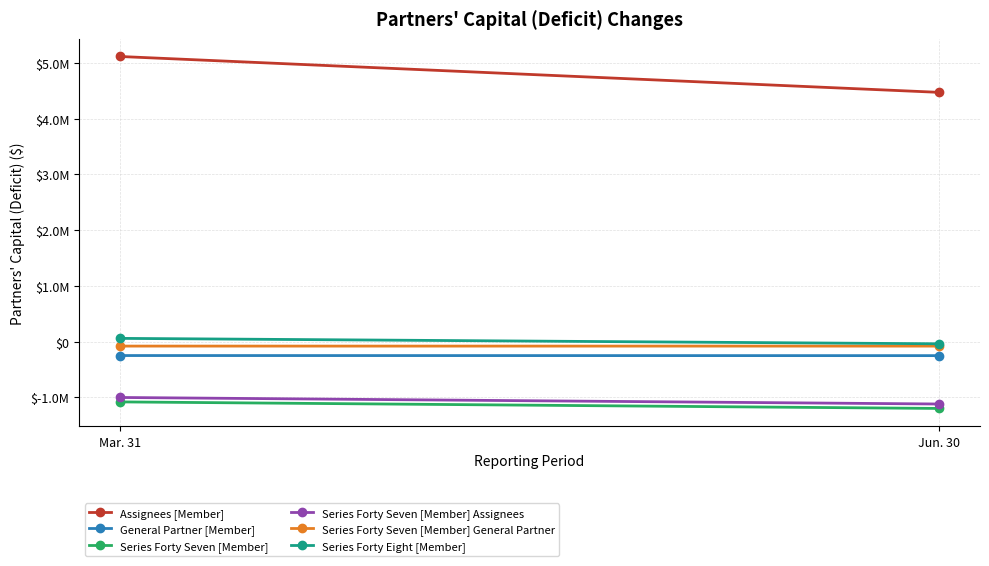

What position from the left is Mar. 31?

1